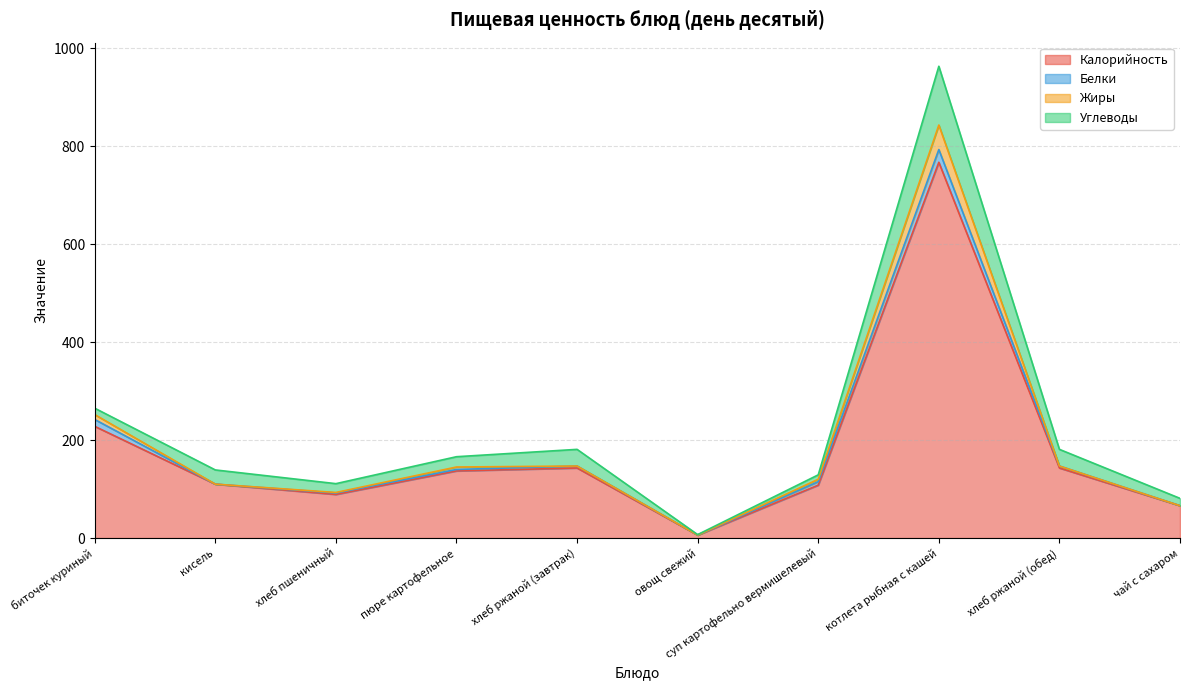

Is it true that Калорийность equals 46 at хлеб пшеничный?

False